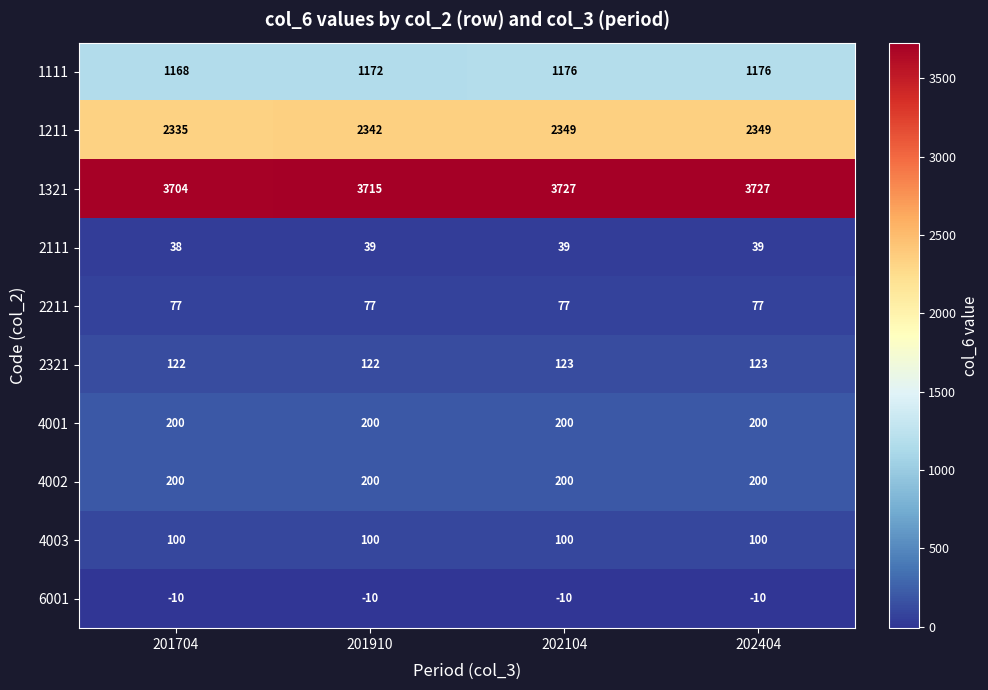

Which series has the largest total across all categories?

1321